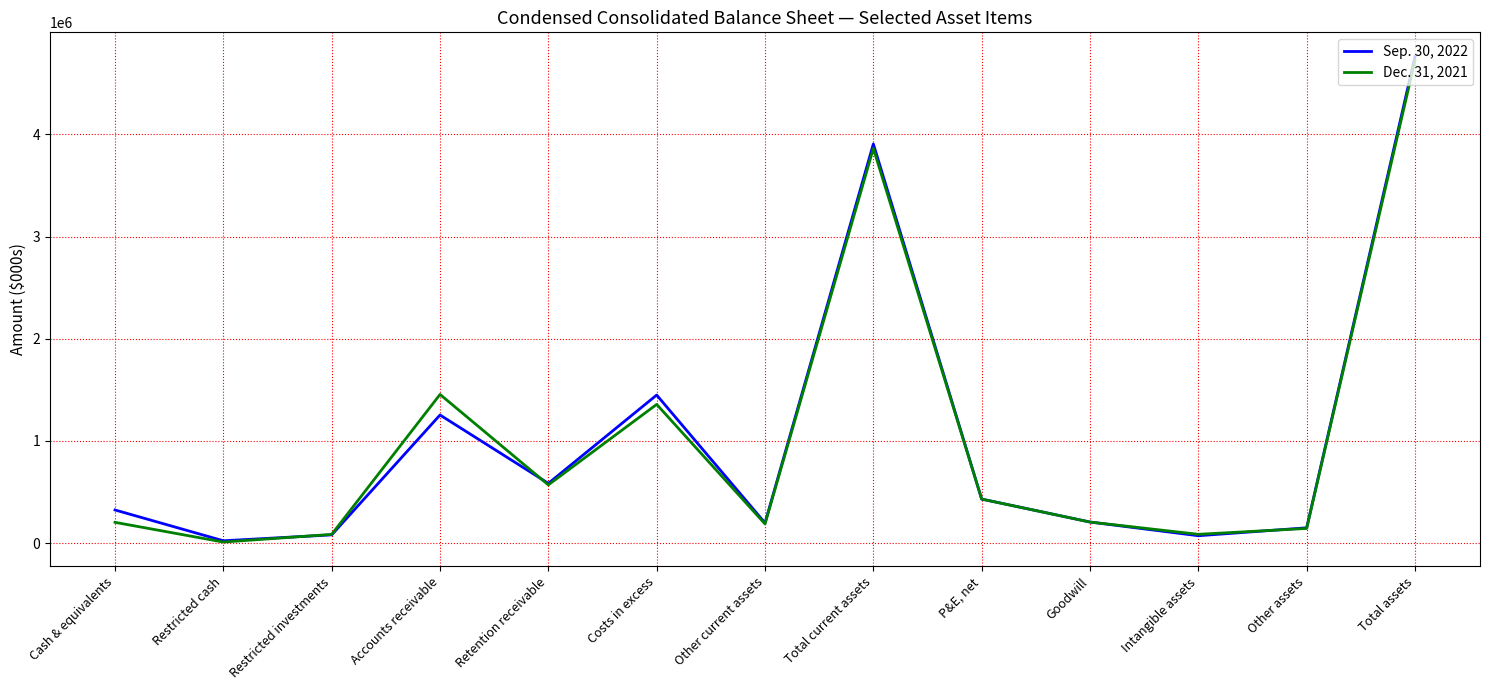

What is the difference between the Dec. 31, 2021 values at Intangible assets and Retention receivable?

483813